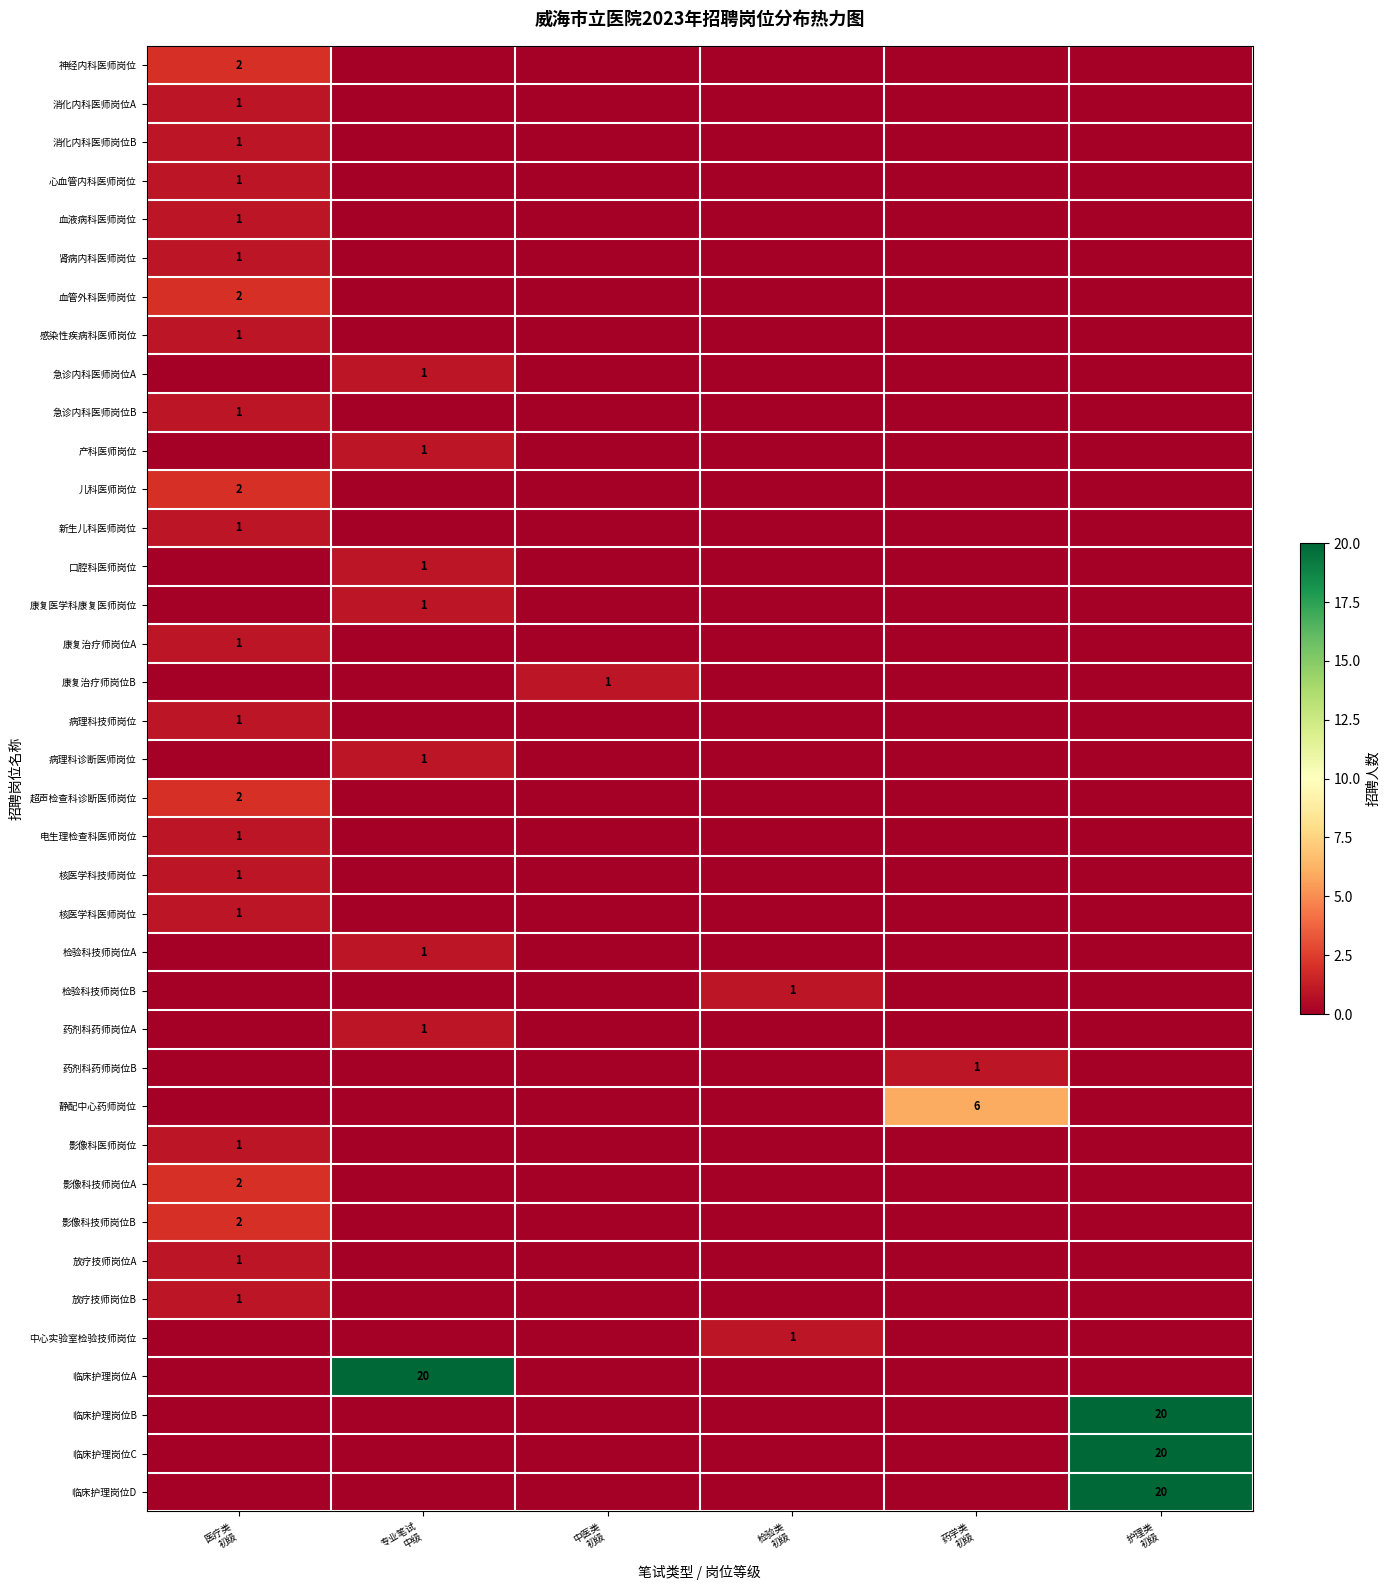

At how many categories does at least one series exceed 18?

2